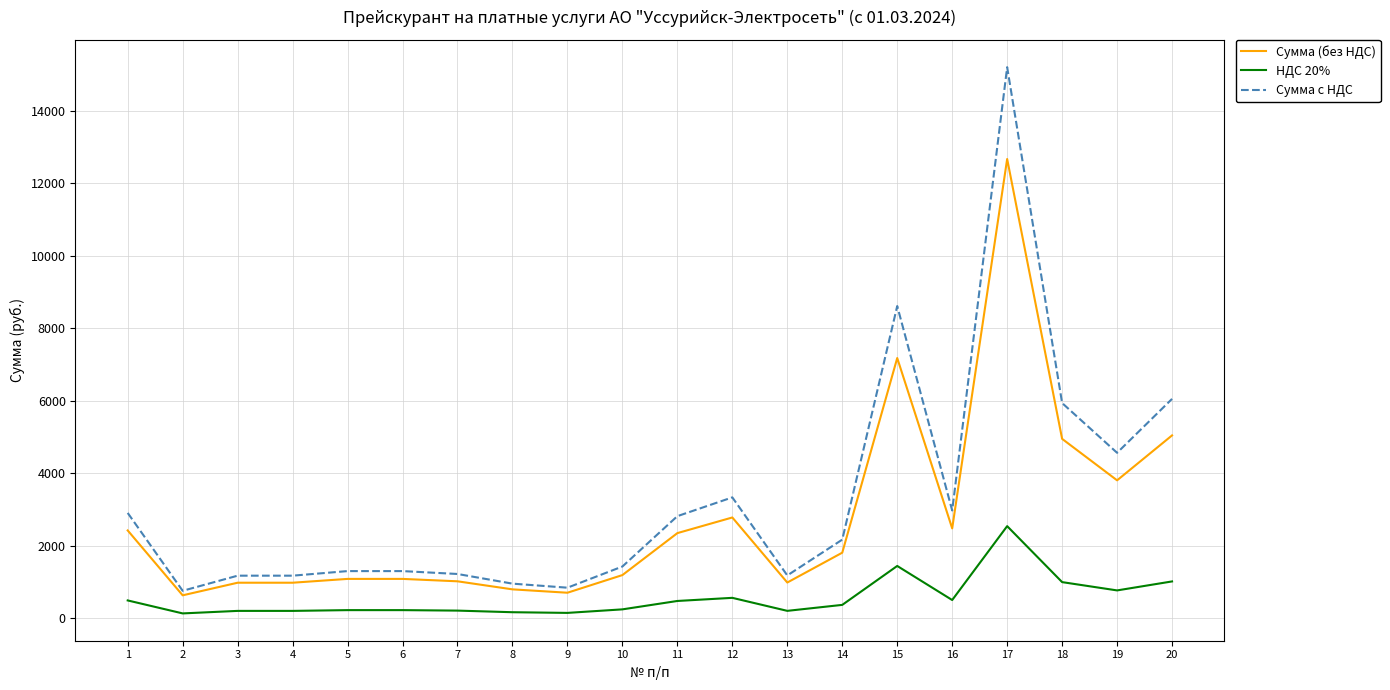

True or false: Сумма с НДС has more than 2 interior local peaks.

True